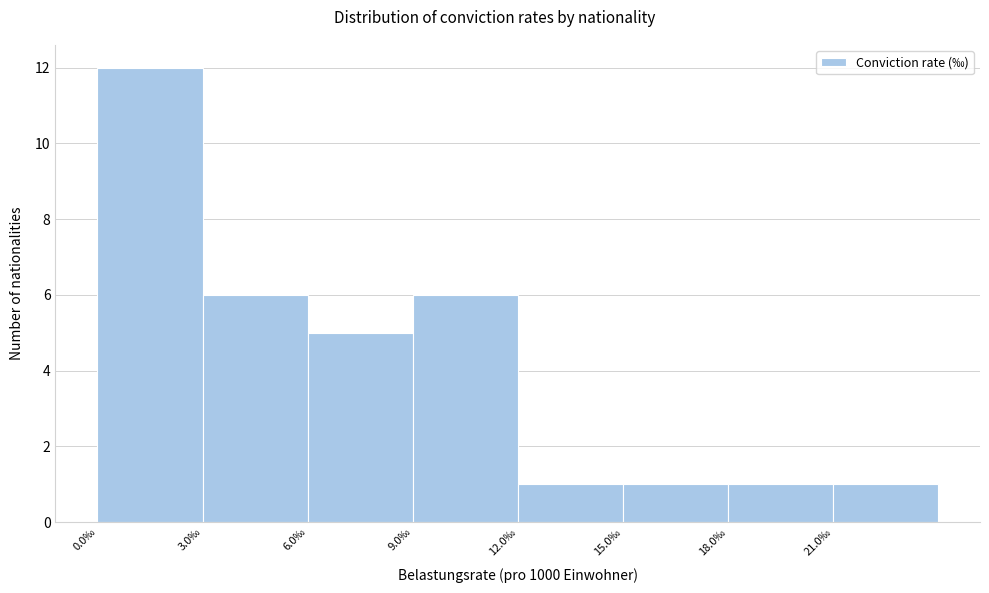

Which range on the x-axis has the tallest bar?

0 to 3